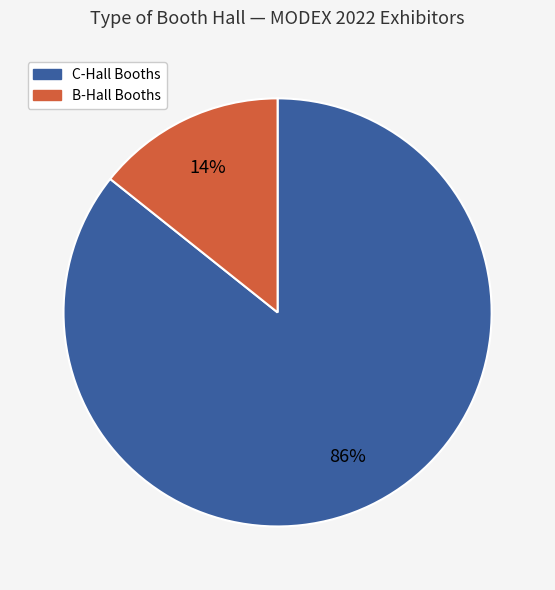

To the nearest percent, what is the average slice percentage?

50%